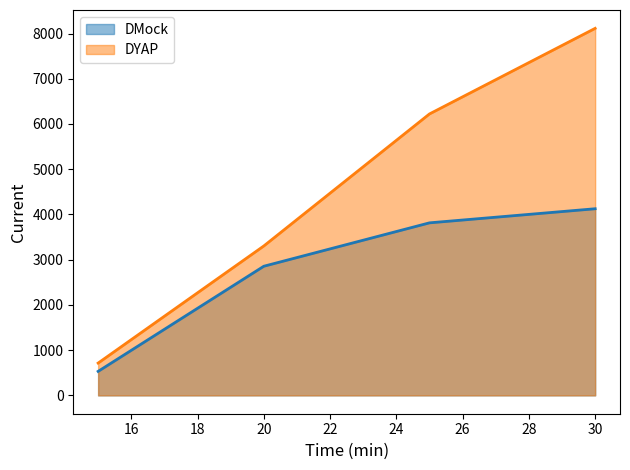

What is the smallest value displayed?

530.6